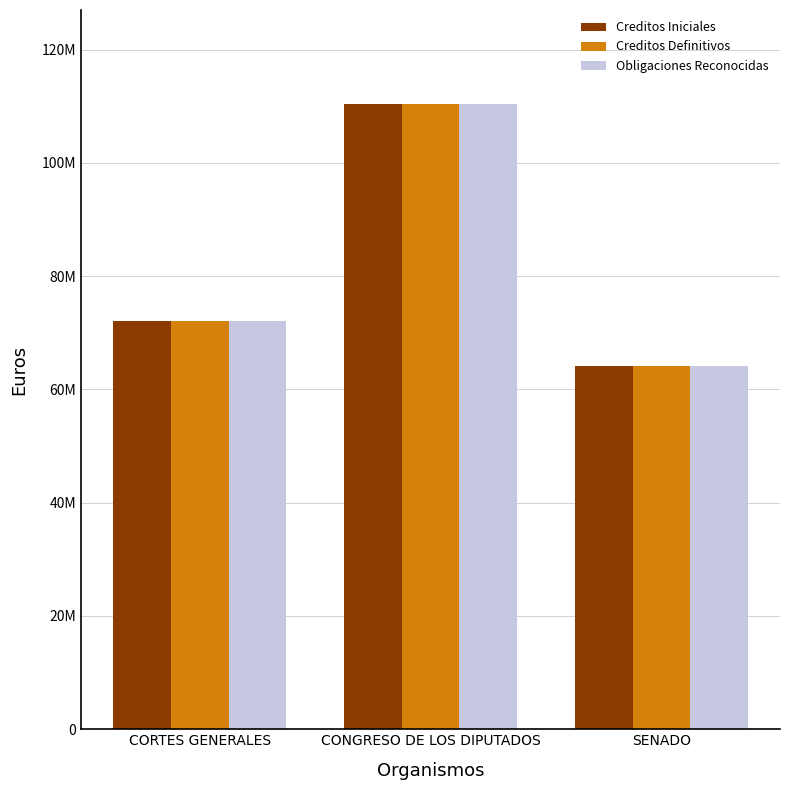

What is the value of the Obligaciones Reconocidas bar at the 3rd from the left?

64136450